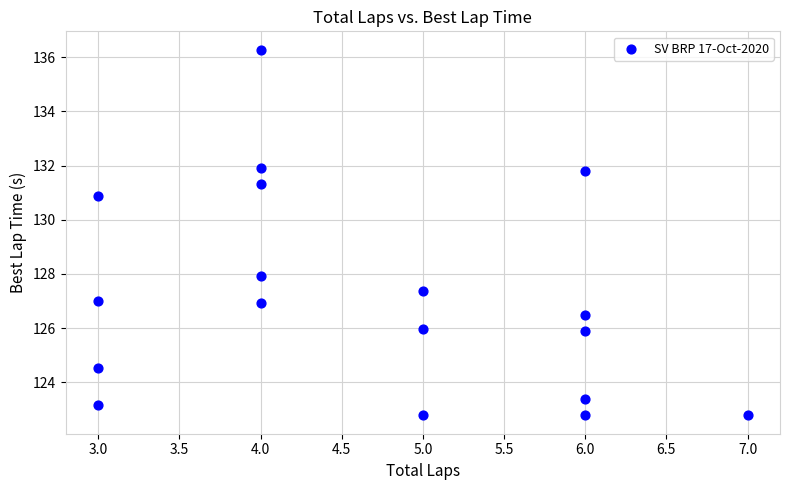

What is the range of X values (max minus min)?

4.0